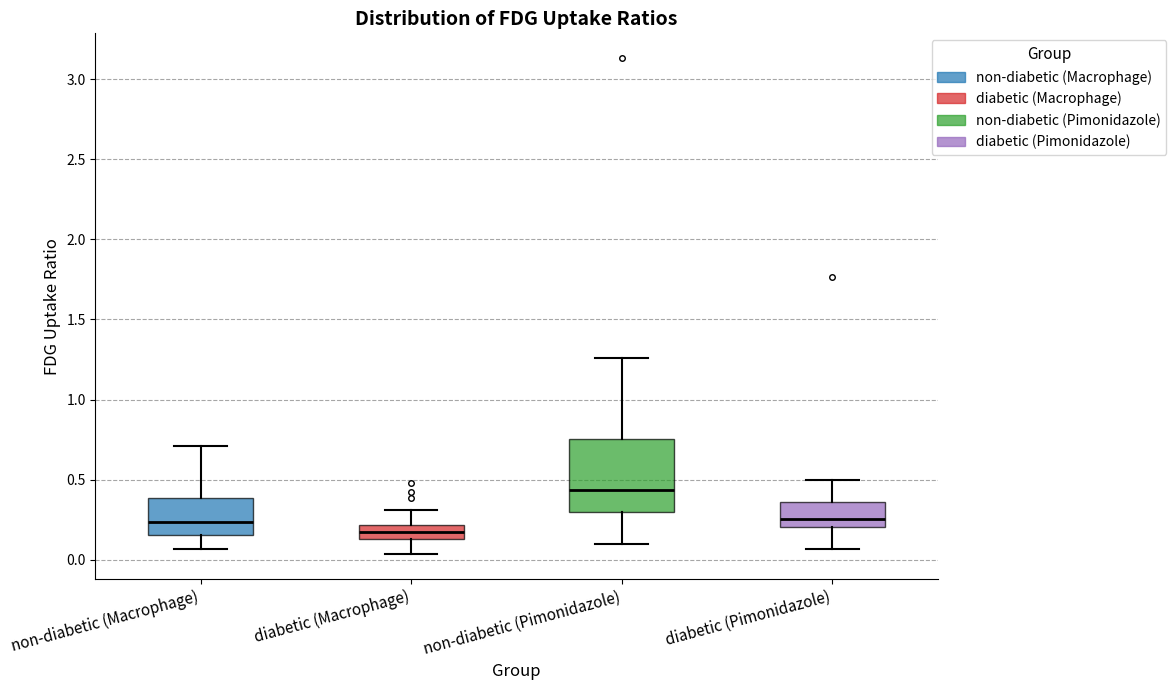

Reading left to right, read every box against the y-axis: the position of its median line, the range the box covers, and the ends of its whiskers. The values are not printed on the chart, so give them approximately, as read against the axis.

non-diabetic (Macrophage): median 0.25, box 0.15 to 0.40, whiskers 0.05 to 0.70
diabetic (Macrophage): median 0.15 (inside the box), box 0.15 to 0.20, whiskers 0.05 to 0.30
non-diabetic (Pimonidazole): median 0.45, box 0.30 to 0.75, whiskers 0.10 to 1.25
diabetic (Pimonidazole): median 0.25, box 0.20 to 0.35, whiskers 0.05 to 0.50